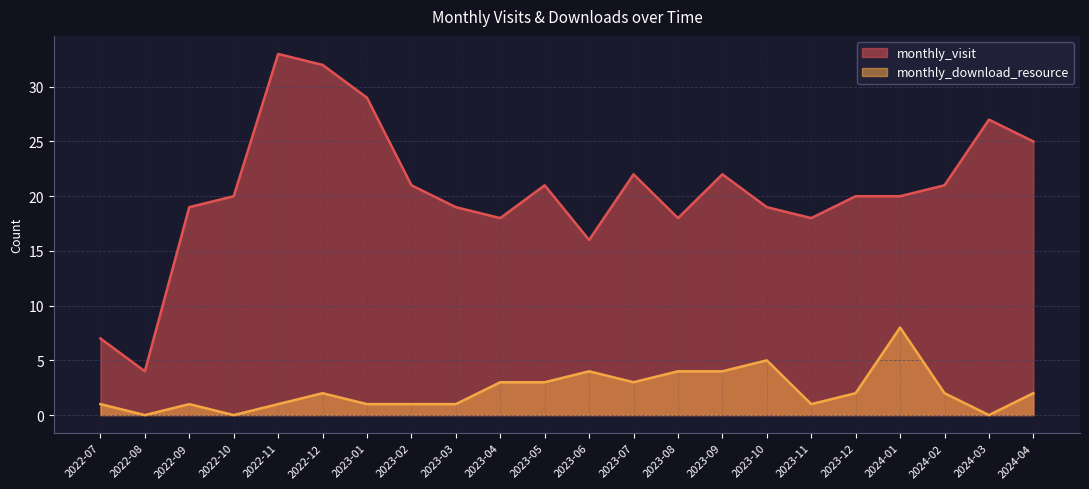

True or false: monthly_download_resource and monthly_visit intersect in this chart.

False